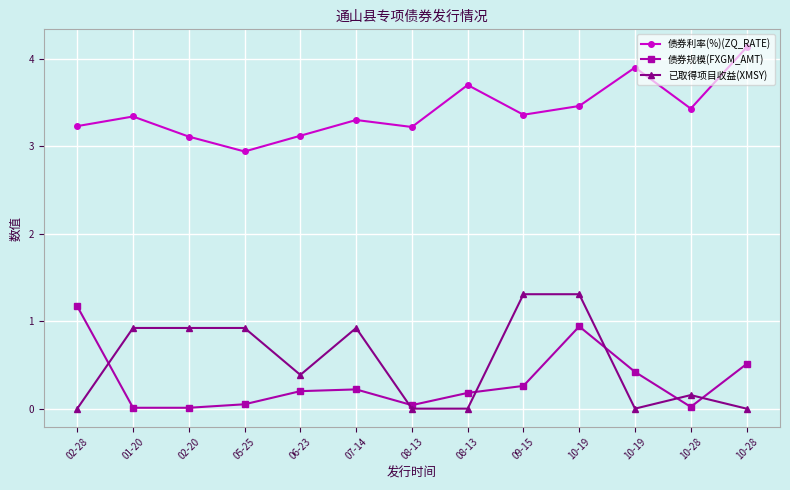

True or false: 已取得项目收益(XMSY) has a value of 1.3 at 10-19.

True